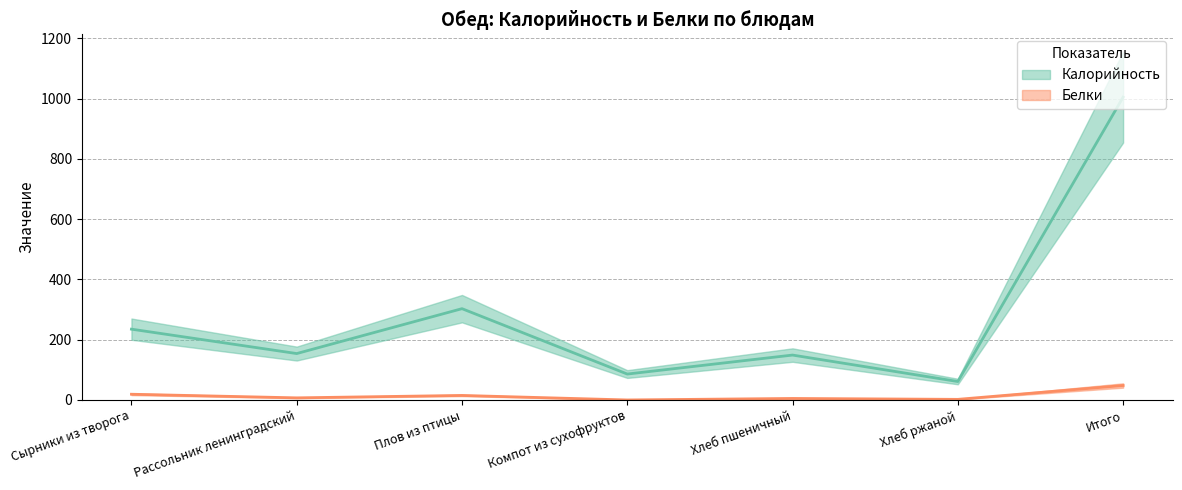

True or false: Калорийность has more than 2 interior local peaks.

False